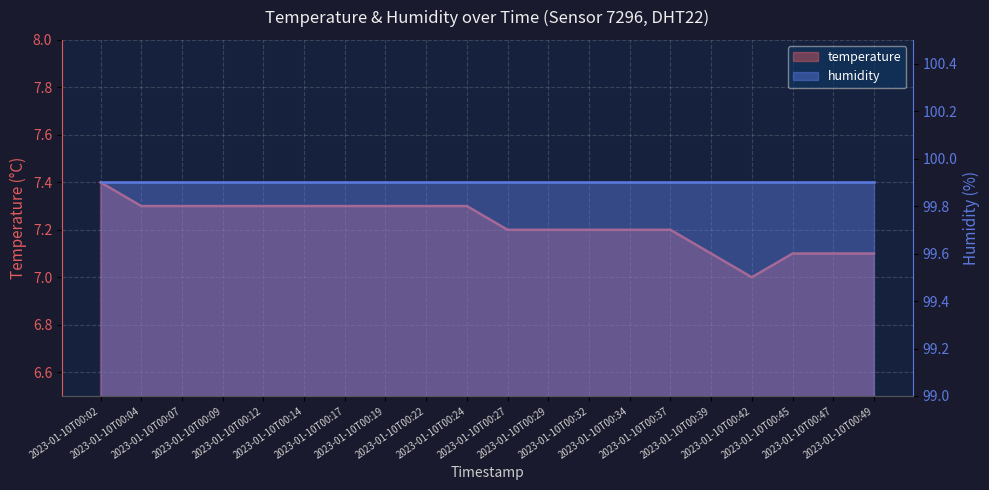

At which category does the chart reach its minimum across all series?

2023-01-10T00:42